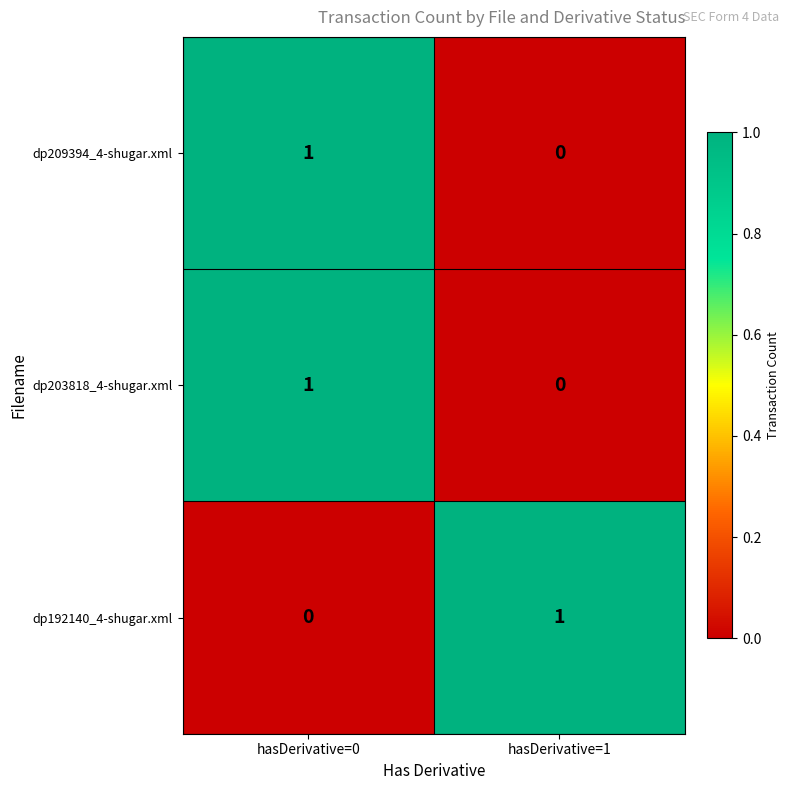

At which category is the sum across all series the highest?

hasDerivative=0